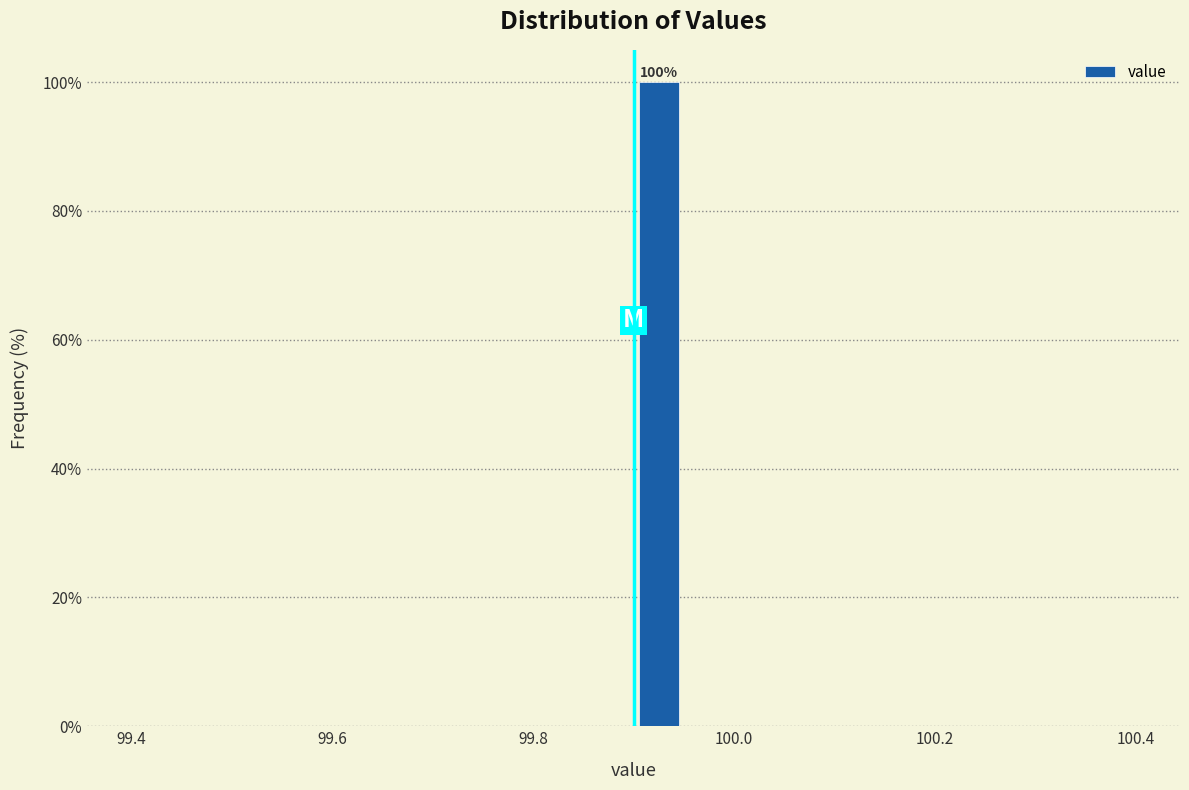

Around what value on the x-axis is the tallest bar? Give the approximate position of its centre, as read against the axis.

99.92